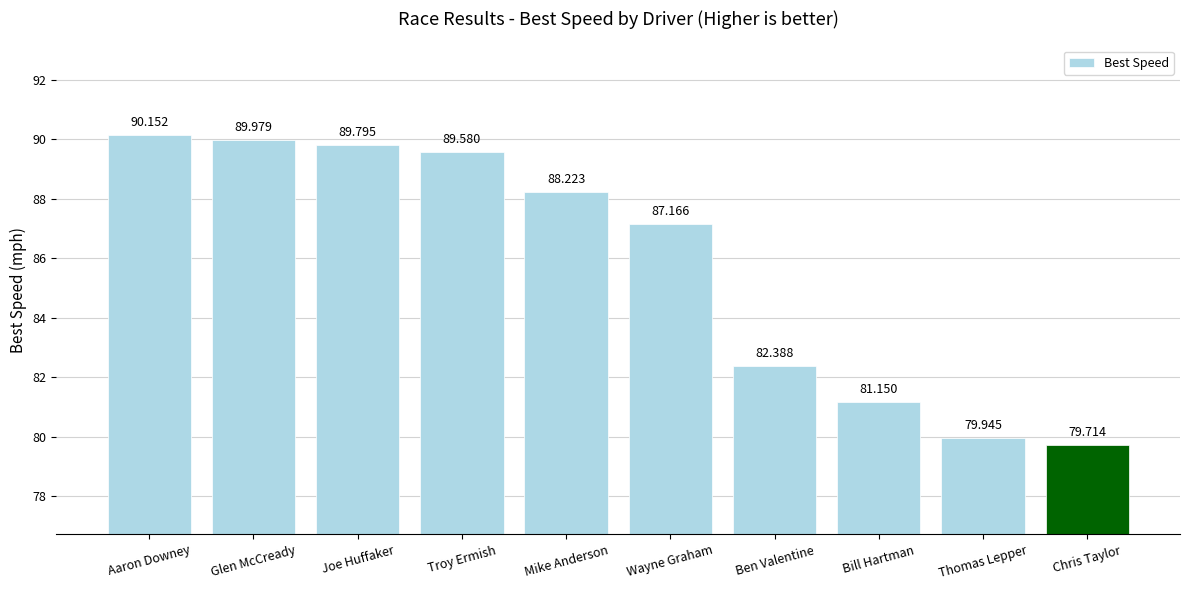

Reading left to right, extract all data points from this chart.

90.2	90.0	89.8	89.6	88.2	87.2	82.4	81.2	79.9	79.7